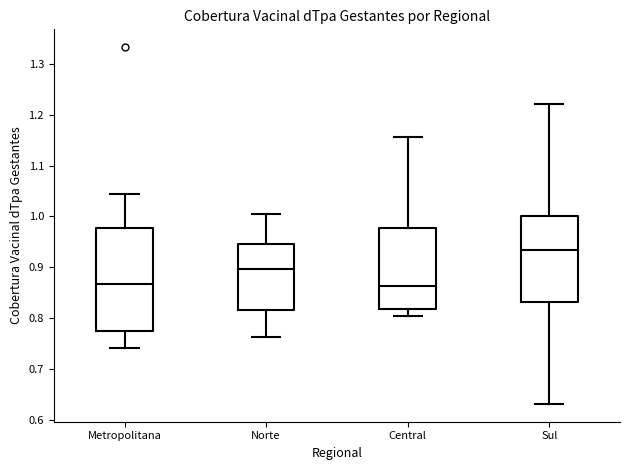

Which box has the highest median line?

Sul